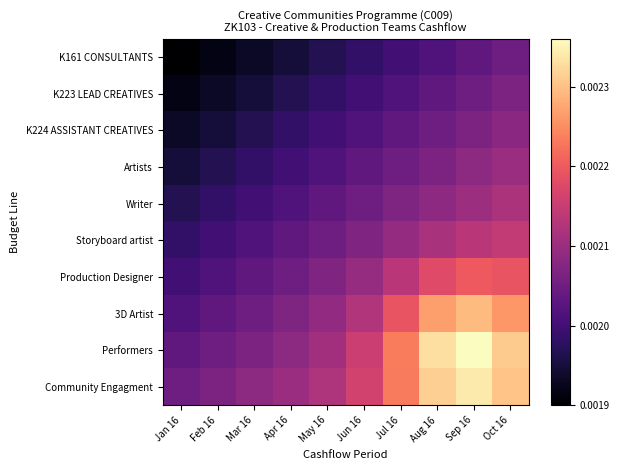

At how many categories does at least one series exceed 0?

10